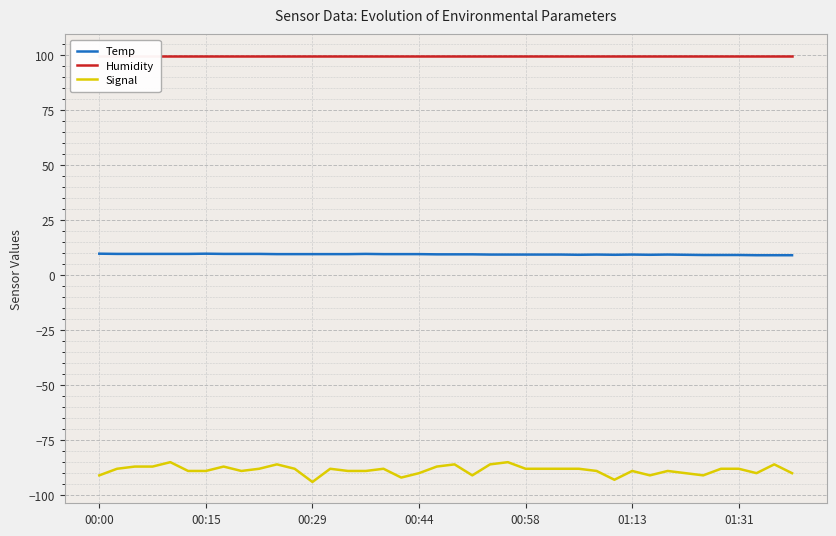

The value of Humidity at 11 is 60.2. True or false?

False